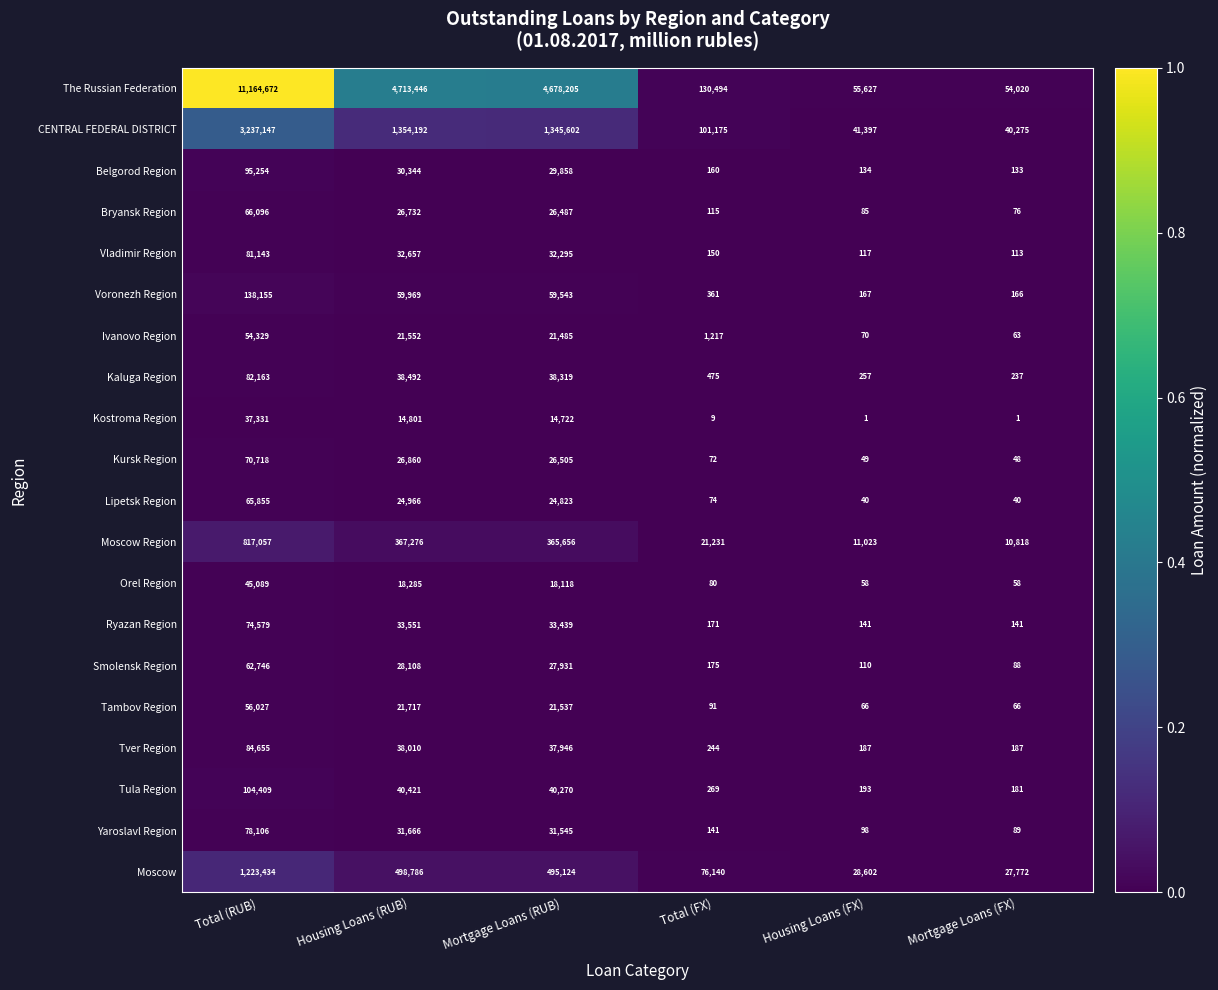

Which label corresponds to the largest value in the chart?

Total (RUB)